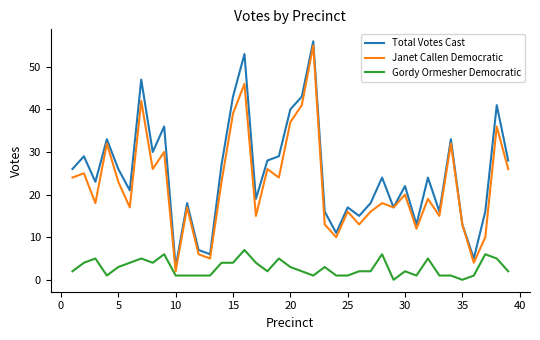

What is the lowest value of the Total Votes Cast series?

3